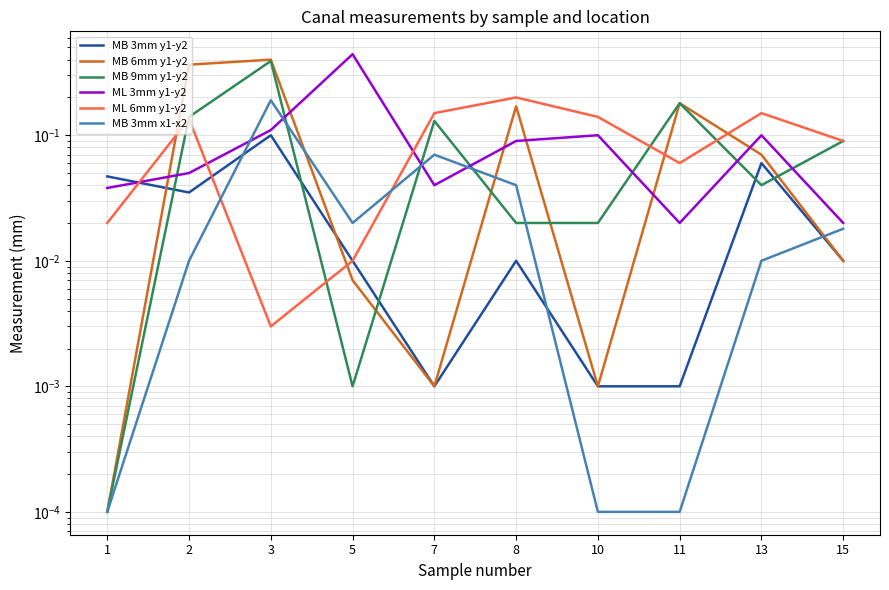

Where is the first local minimum for MB 3mm y1-y2?

2